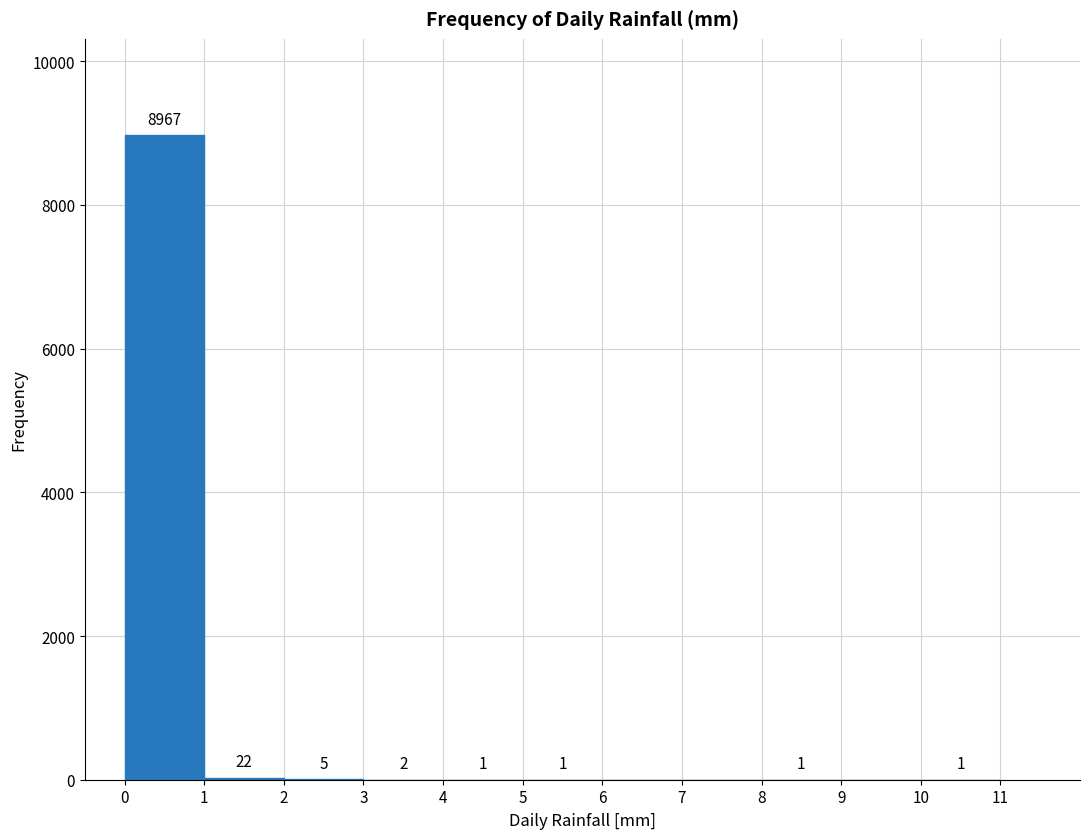

Over which range of the x-axis is the bar tallest?

0 to 1